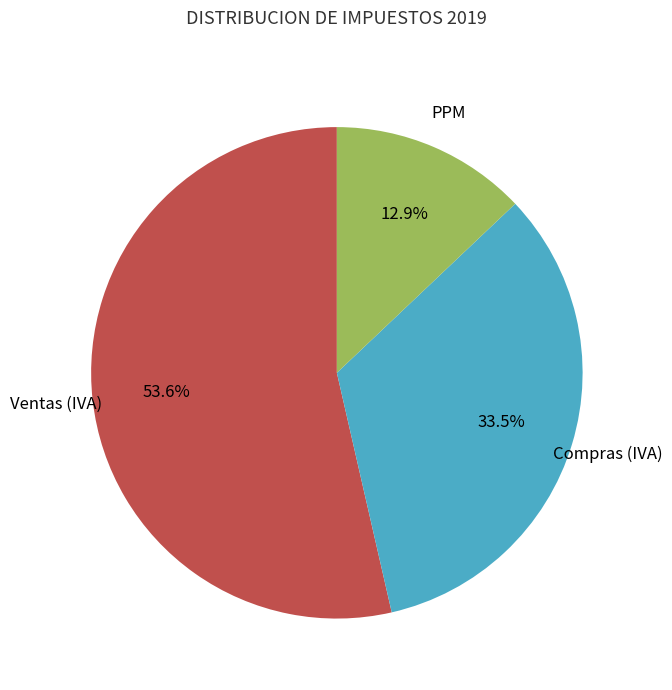

Count the number of slices in the pie.

3